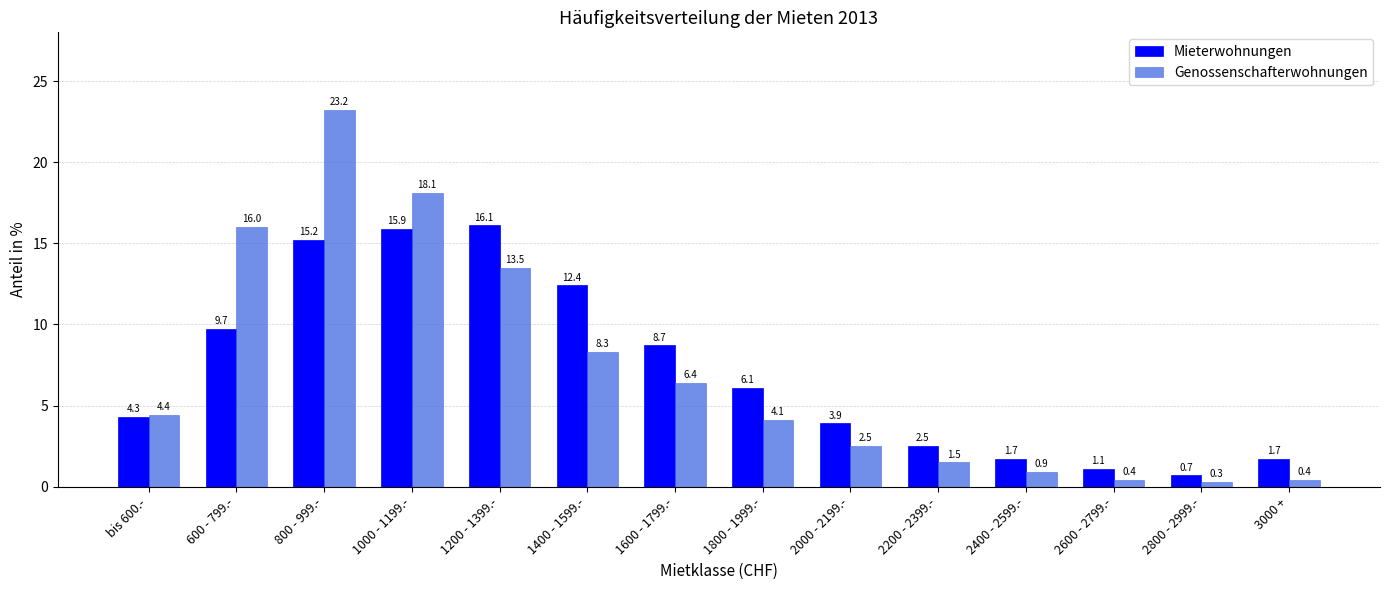

What are all the series names shown in the legend?

Mieterwohnungen, Genossenschafterwohnungen